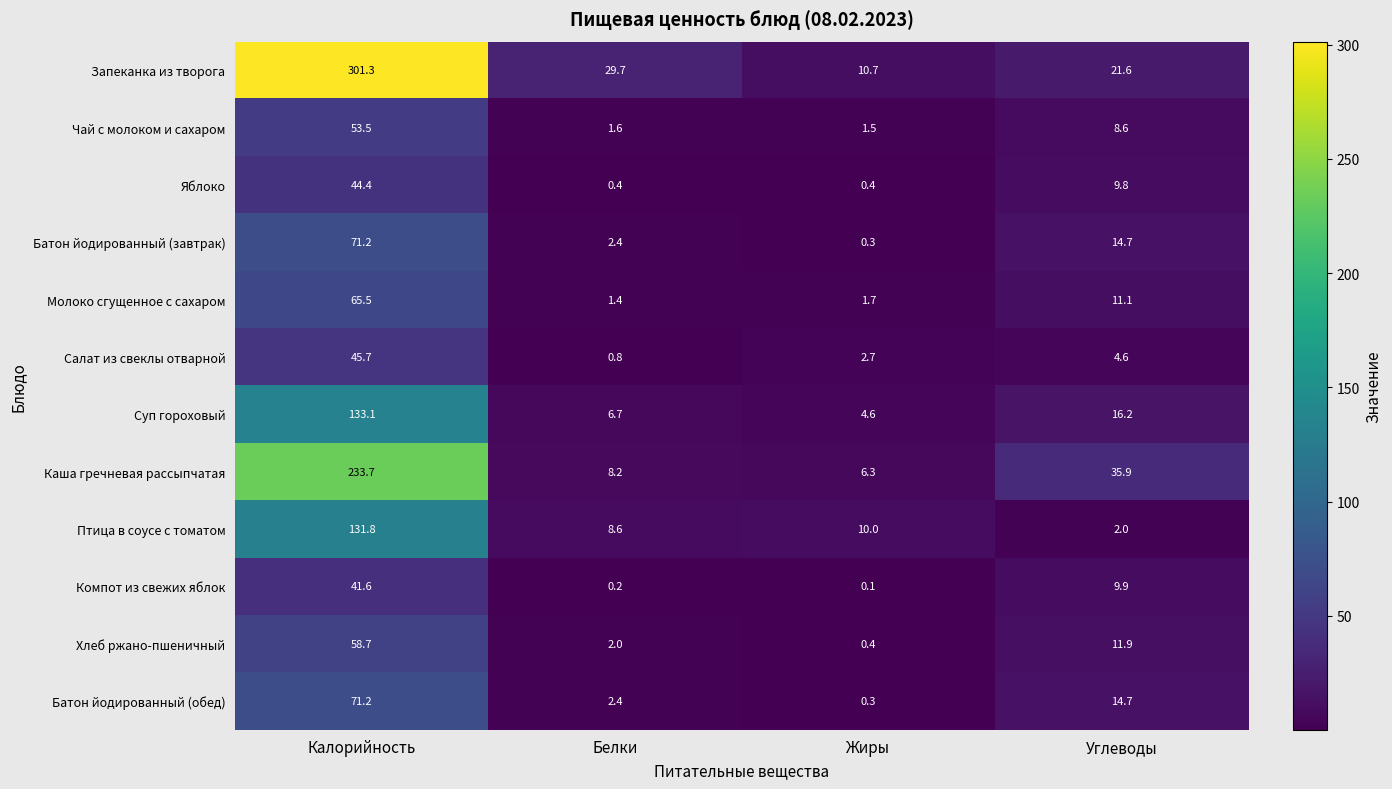

List the labels in order of Запеканка из творога value, smallest first.

Жиры, Углеводы, Белки, Калорийность